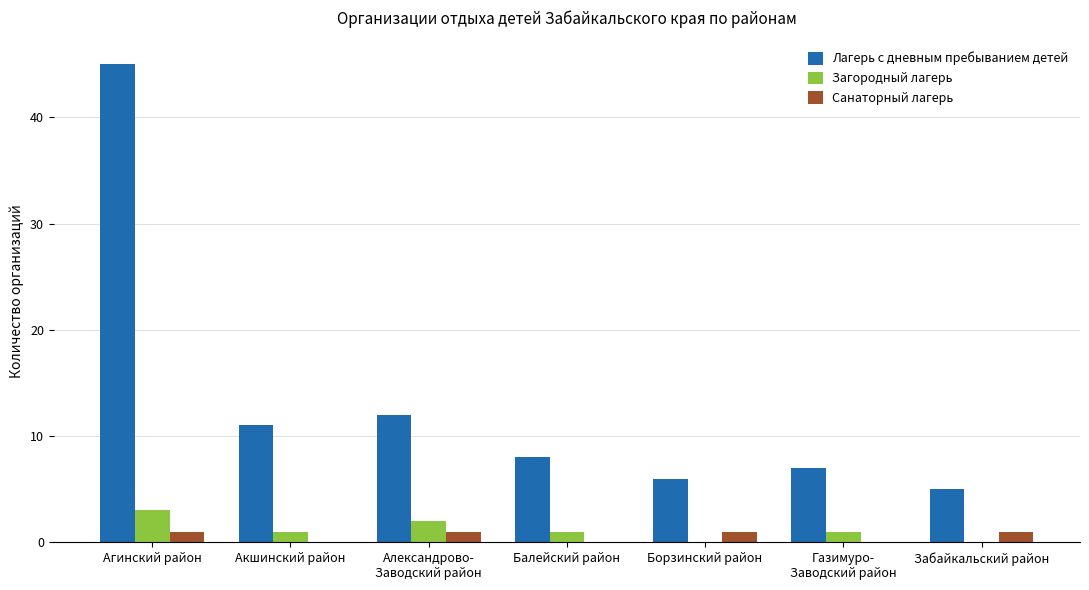

Count the number of data series in this chart.

3